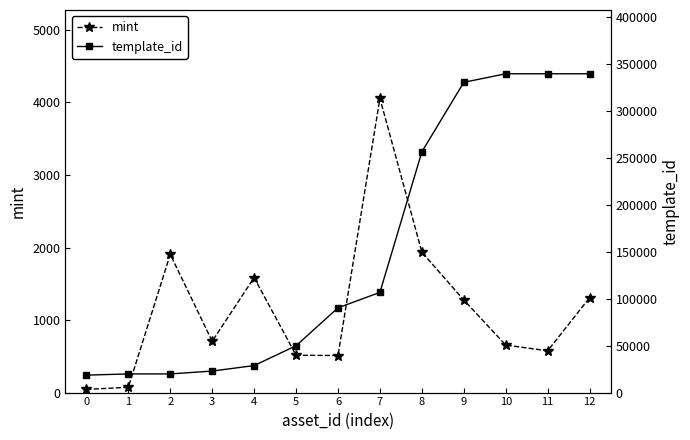

Reading left to right, extract all data points from this chart.

mint: 0=44	1=73	2=1905	3=707	4=1585	5=515	6=511	7=4057	8=1935	9=1276	10=655	11=576	12=1309
template_id: 0=18580	1=19842	2=19842	3=22896	4=28744	5=49849	6=90191	7=106640	8=256179	9=330131	10=339228	11=339229	12=339233